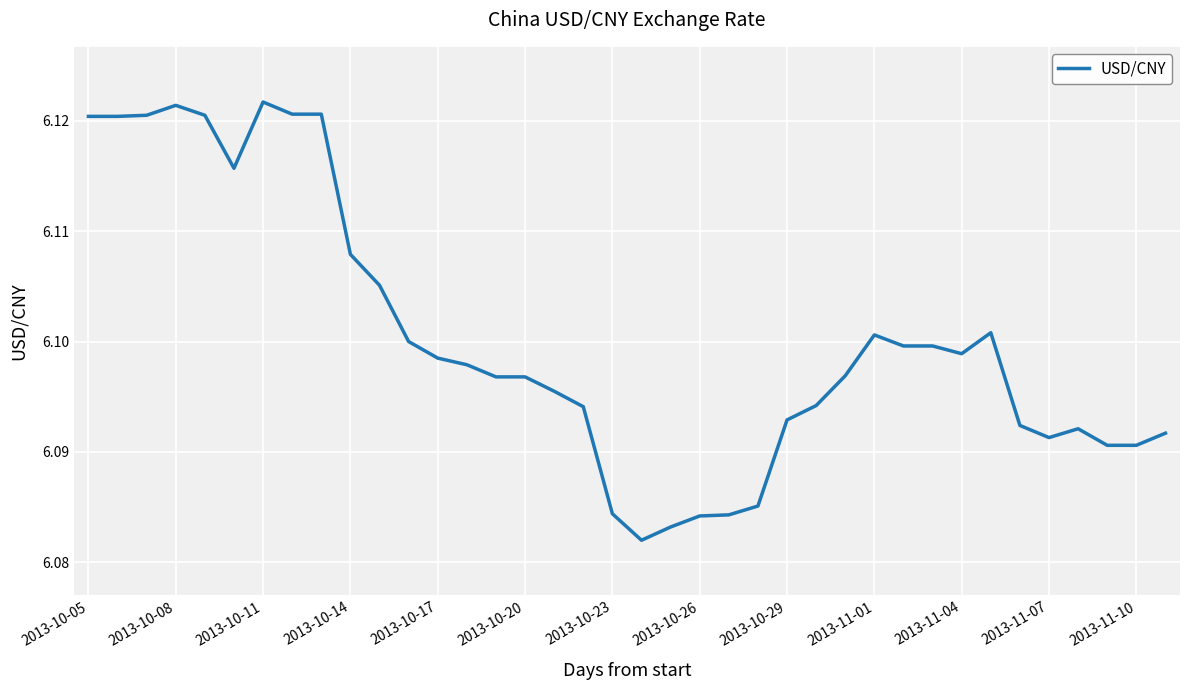

Approximately how many times larger is the value at 2013-11-01 compared to 2013-10-17?

1.0